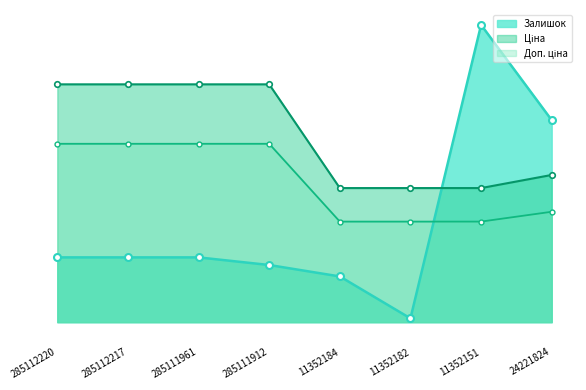

Reading left to right, what are all the values shown in this chart?

Залишок: 285112220=21.8	285112217=21.8	285111961=21.8	285111912=19.2	11352184=15.4	11352182=1.3	11352151=100.0	24221824=67.9
Ціна: 285112220=80.0	285112217=80.0	285111961=80.0	285111912=80.0	11352184=45.1	11352182=45.1	11352151=45.1	24221824=49.5
Доп. ціна: 285112220=60.0	285112217=60.0	285111961=60.0	285111912=60.0	11352184=33.8	11352182=33.8	11352151=33.8	24221824=37.1